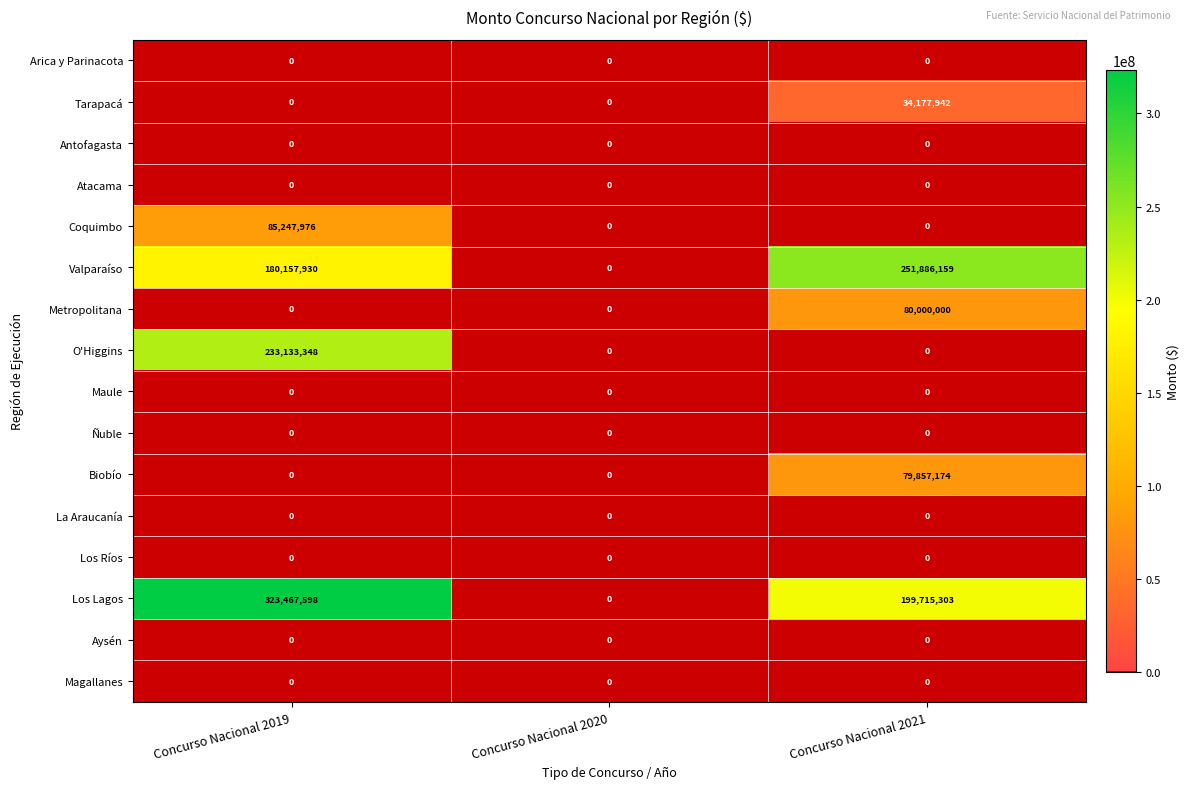

Count the Biobío values in the range 0 to 79857174.

3